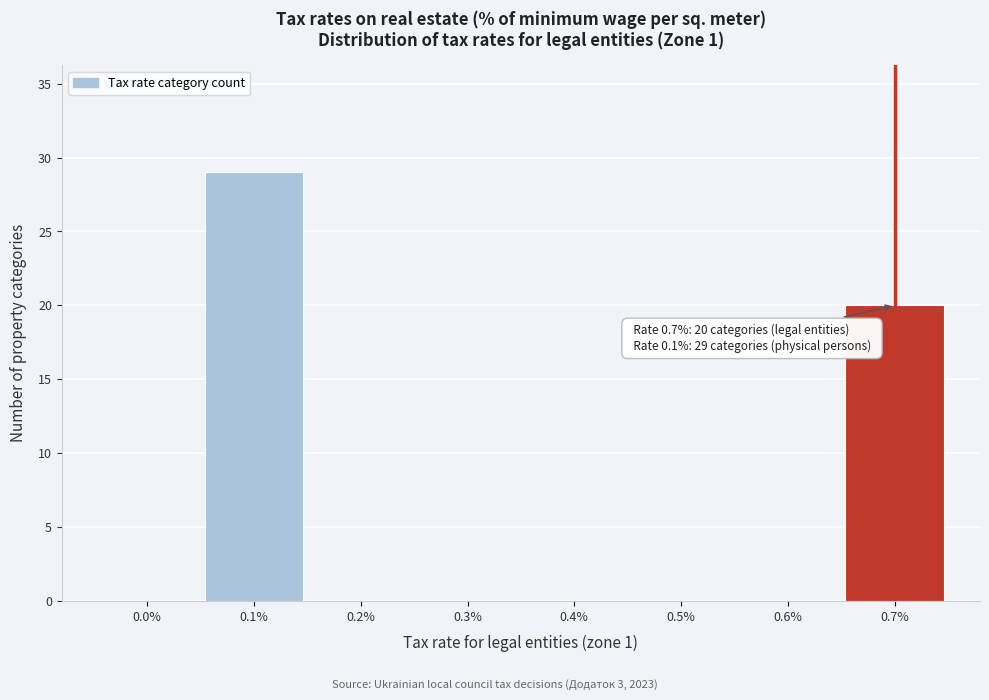

Reading left to right, what are all the values shown in this chart?

0.0%=0	0.1%=29	0.2%=0	0.3%=0	0.4%=0	0.5%=0	0.6%=0	0.7%=20